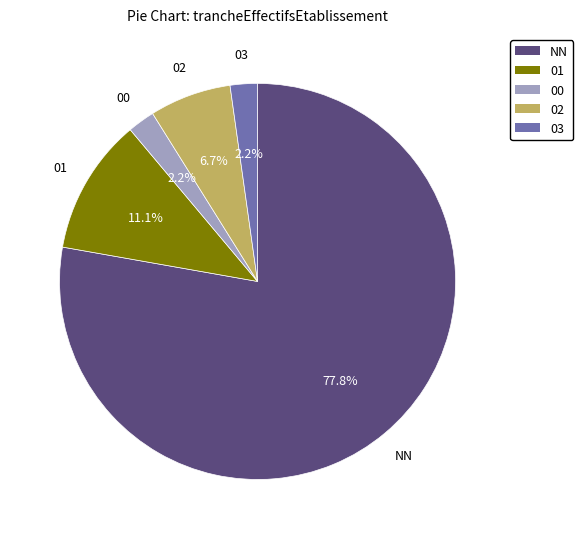

Which has a higher value, 01 or NN?

NN